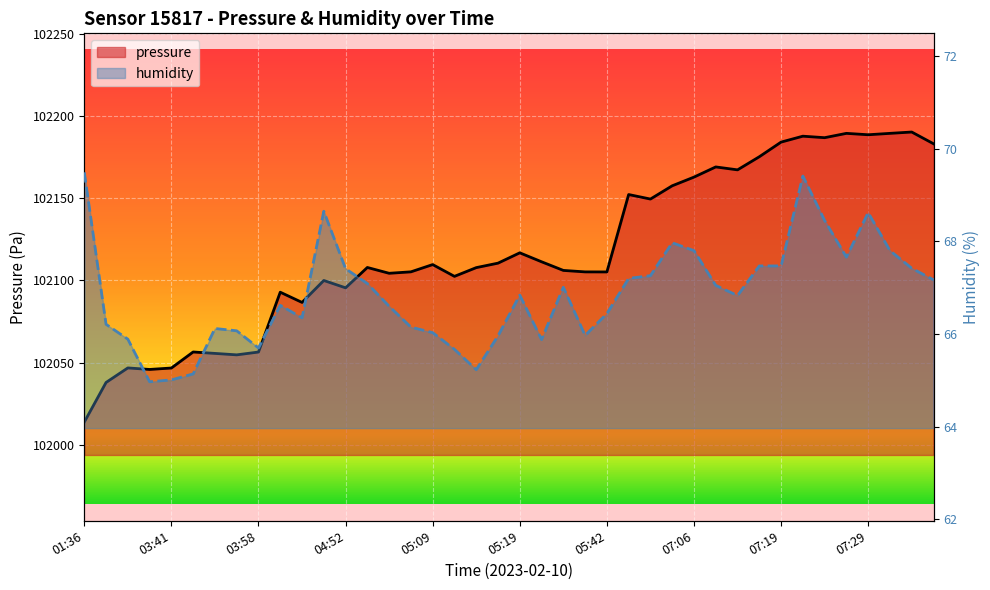

True or false: humidity and pressure cross at least once.

False